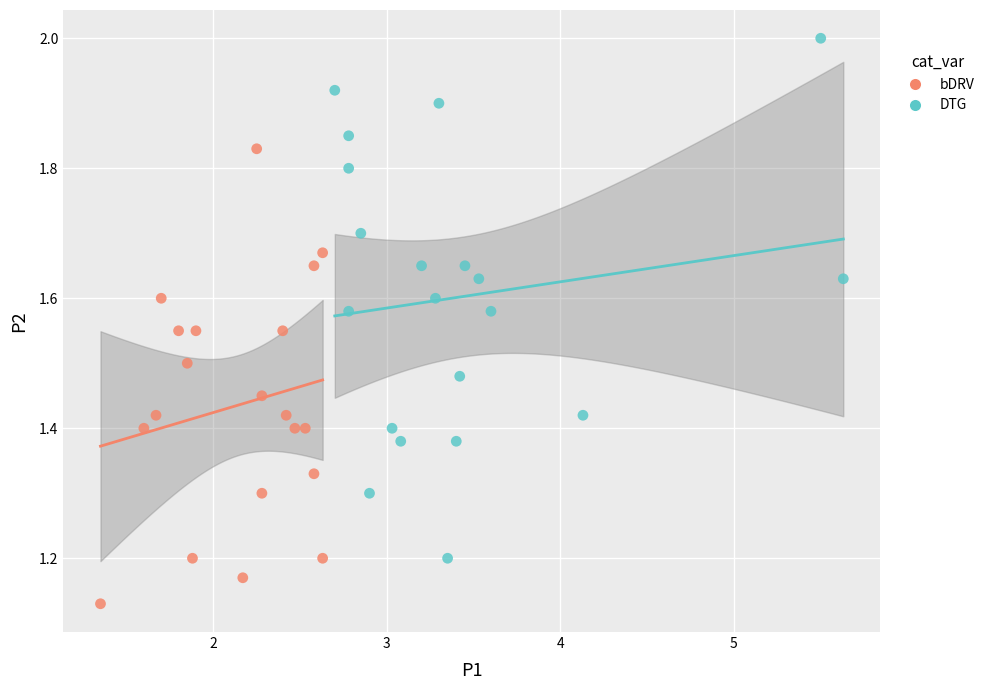

Which series has the widest spread of Y values?

DTG